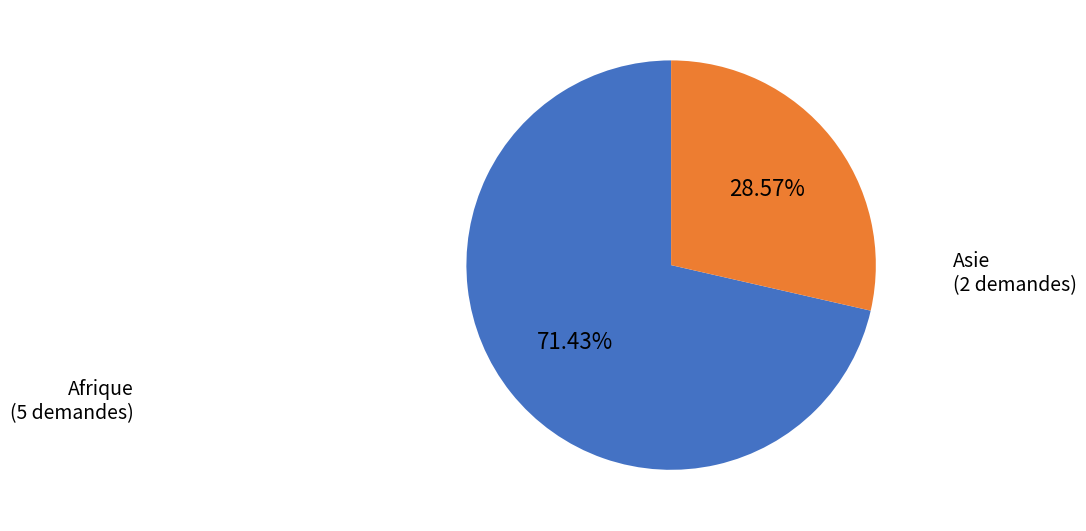

Does any single category account for the majority?

Yes